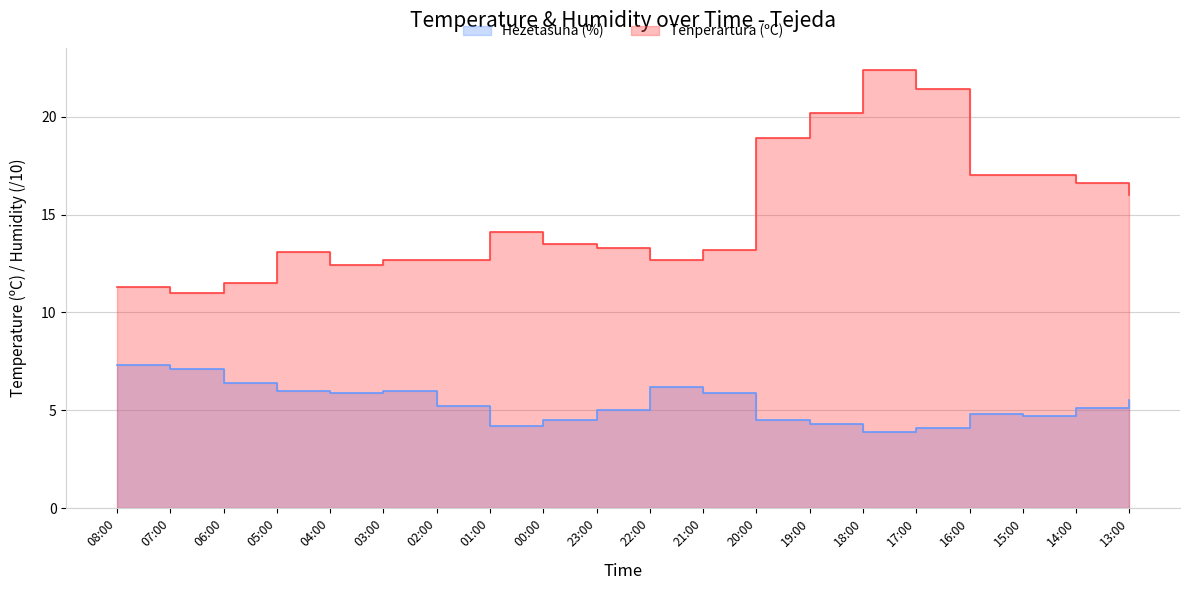

What is the label of the 8th point from the right?

20:00